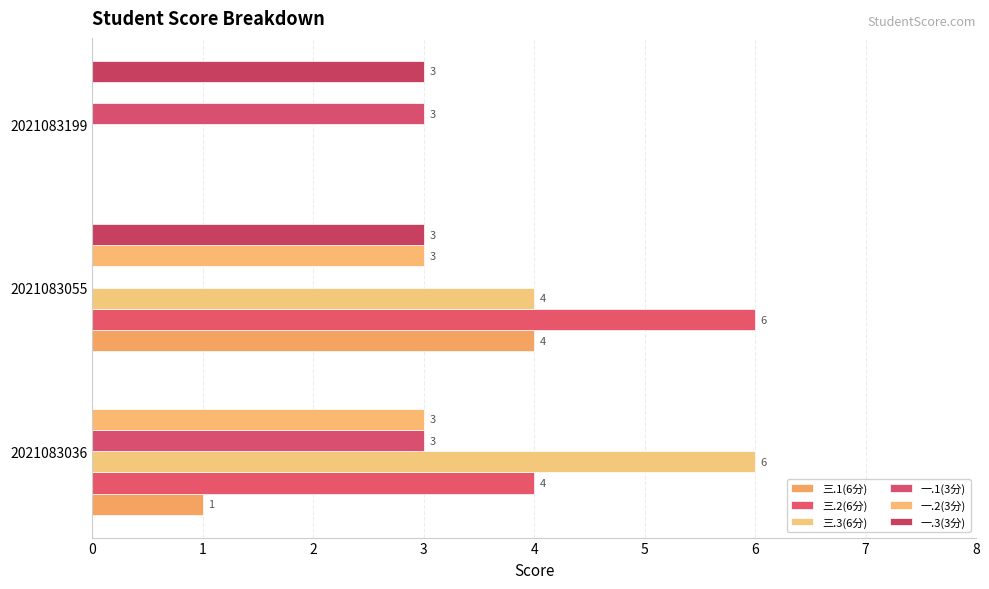

What is the value of the 三.2(6分) bar at the 1st from the left?

4